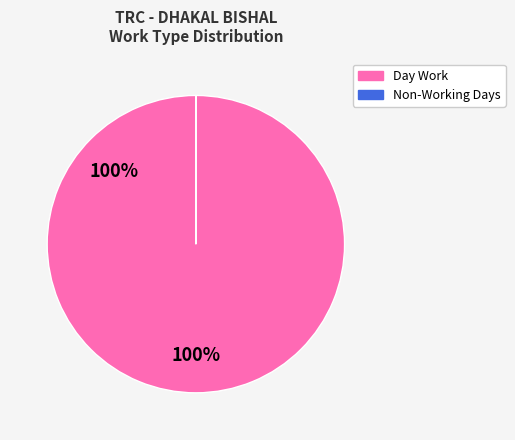

To the nearest percent, what is the difference between the largest and smallest slice percentages?

100%